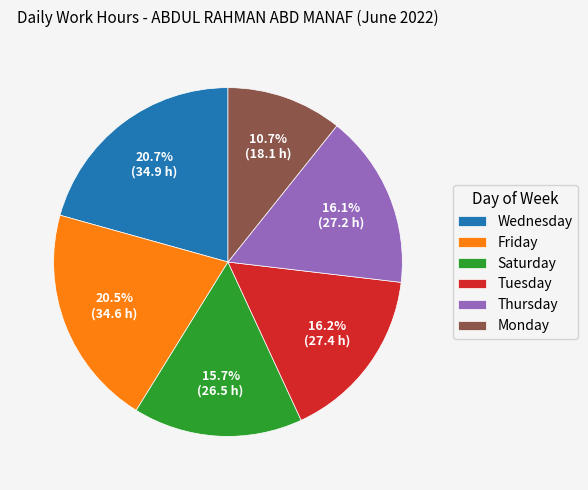

Combined, do Monday and Thursday account for over 50%?

No